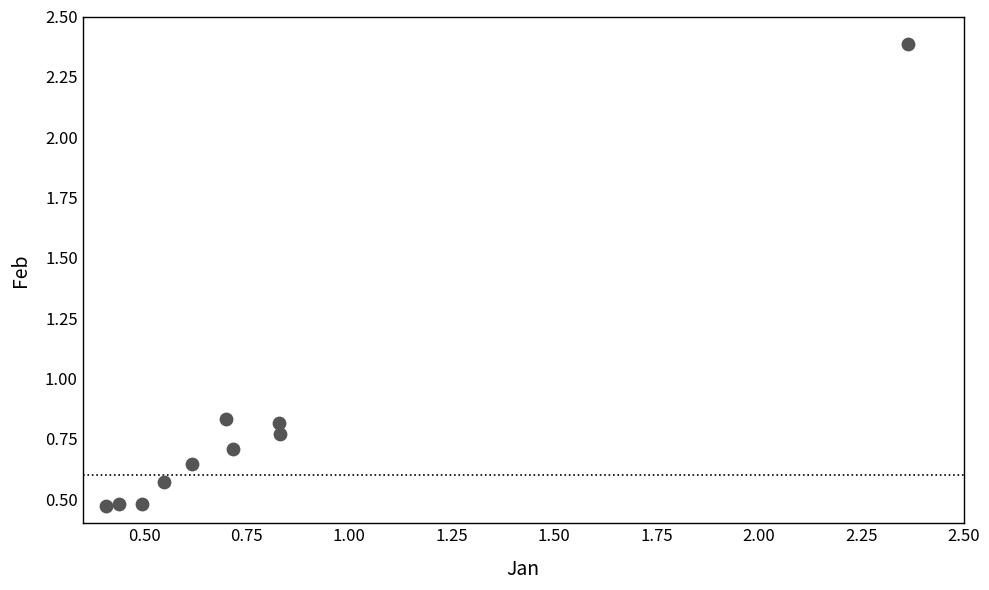

What is the range of Y values (max minus min)?

1.9